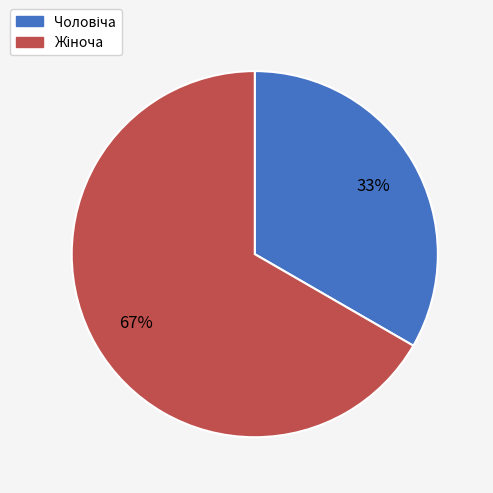

How many slices are in this pie chart?

2